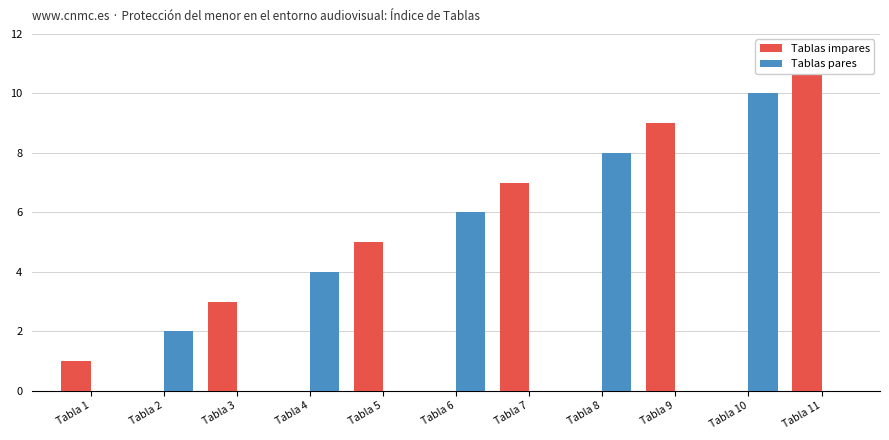

At which label does the data first exceed 6?

Tabla 7